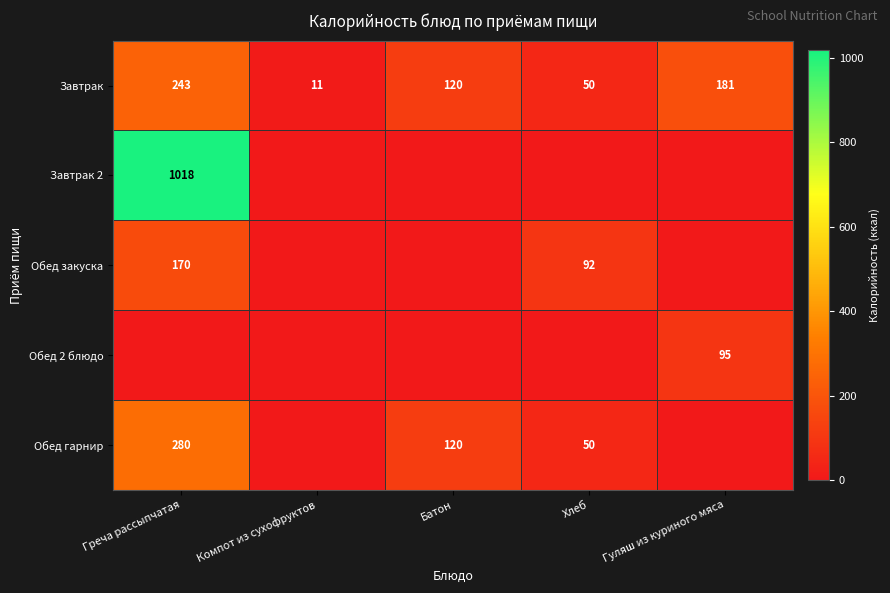

Where does the Завтрак series first go above 120?

Греча рассыпчатая